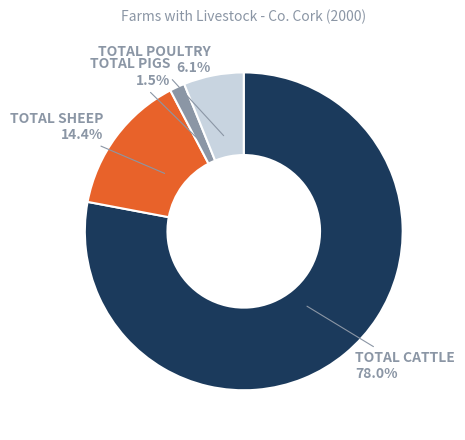

Count the number of slices in the pie.

4